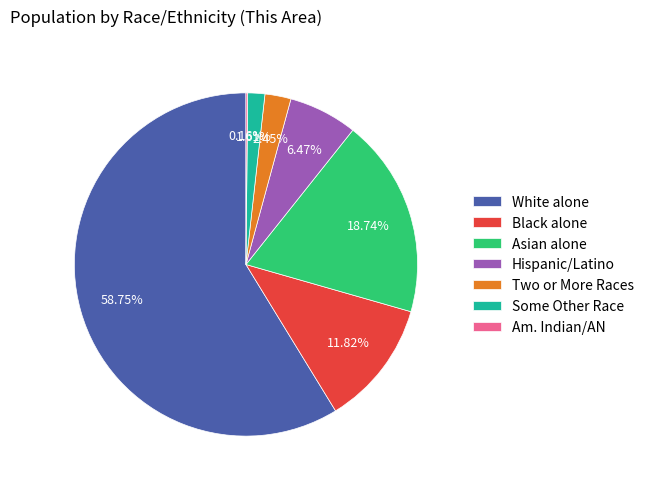

Does any single category account for the majority?

Yes